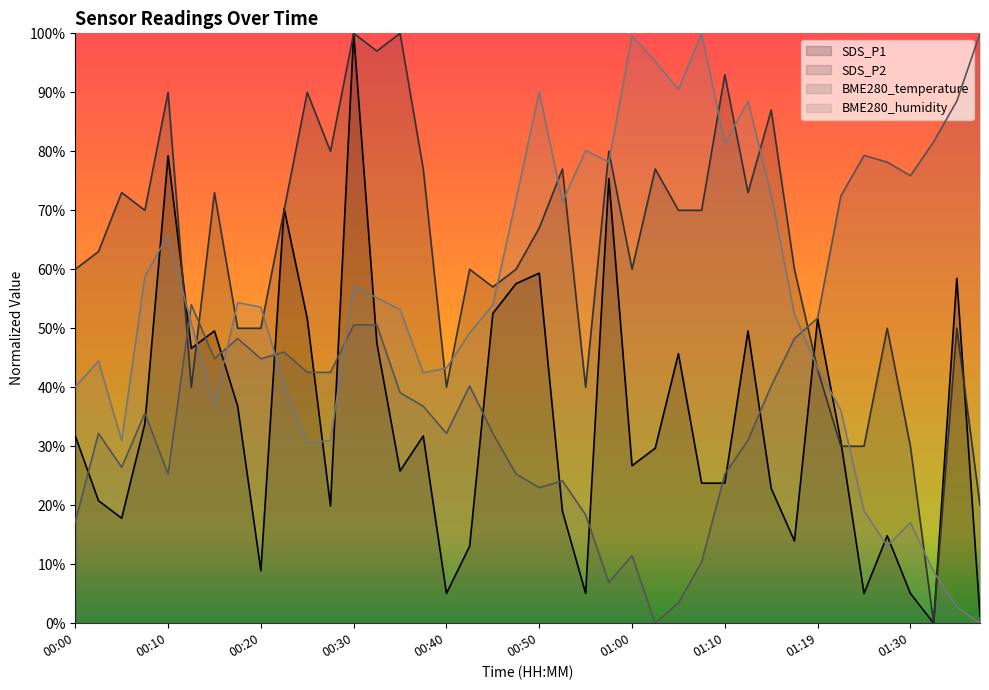

Rank the categories by BME280_humidity value from highest to lowest.

01:07, 01:00, 01:02, 01:05, 00:50, 01:12, 01:10, 00:55, 00:57, 01:15, 00:47, 00:52, 00:10, 00:07, 00:30, 00:33, 00:17, 00:45, 00:20, 00:35, 01:17, 00:12, 00:42, 00:02, 00:40, 01:19, 00:37, 00:22, 00:00, 00:15, 01:22, 00:05, 00:27, 00:25, 01:25, 01:30, 01:27, 01:32, 01:35, 01:37